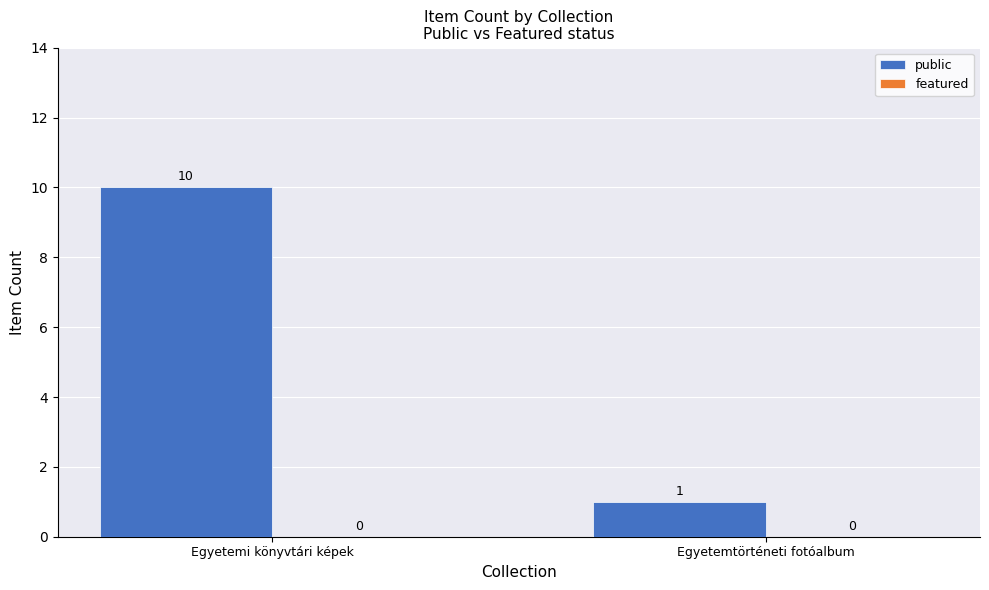

What is the average value?

6